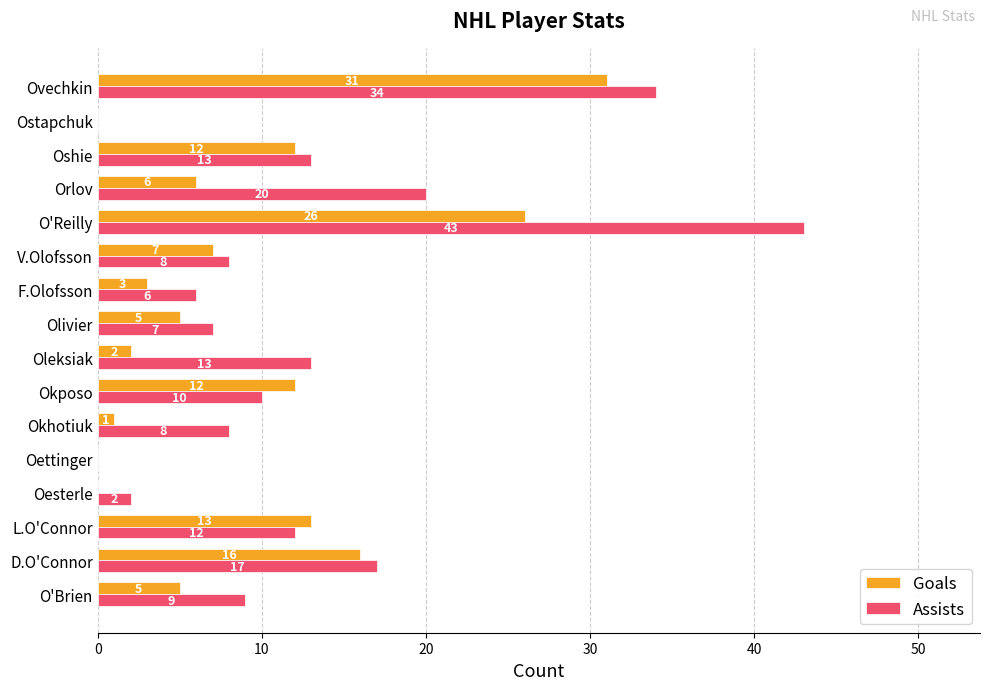

What is the sum of all Assists values?

202